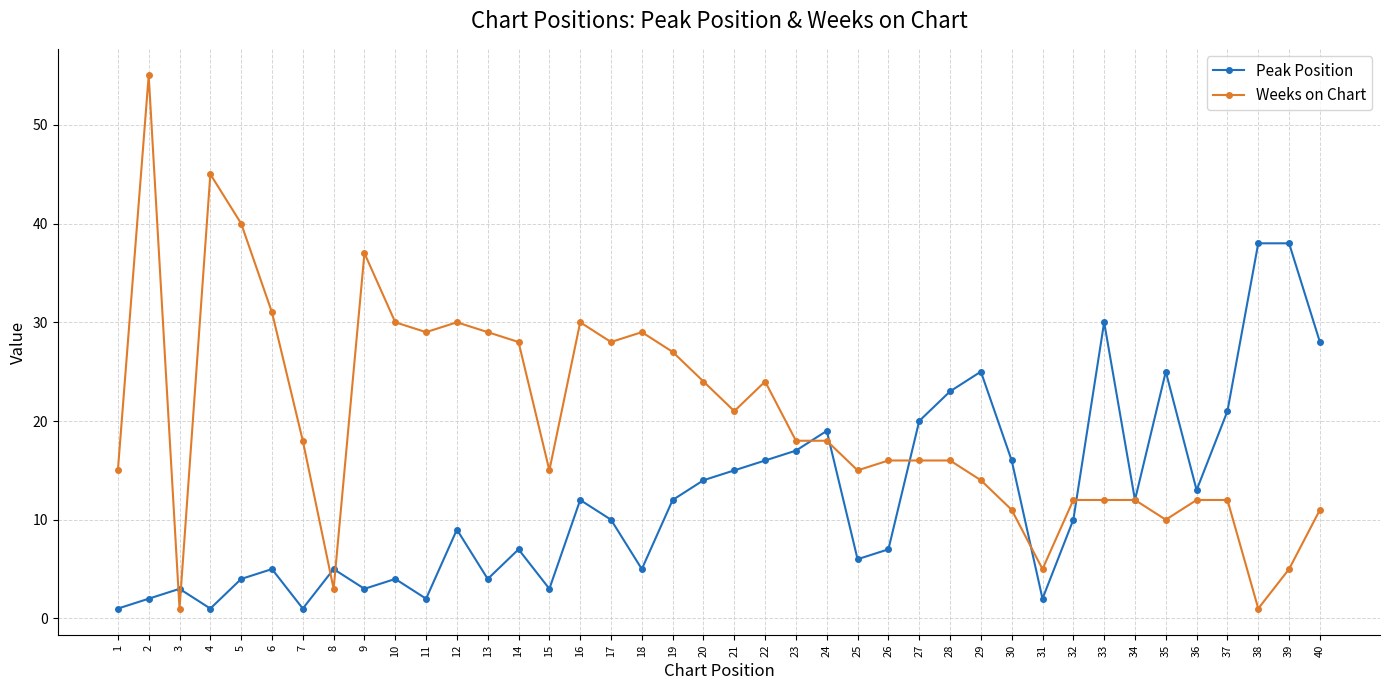

Is the value of Weeks on Chart at 14 greater than the value of Peak Position at 37?

Yes